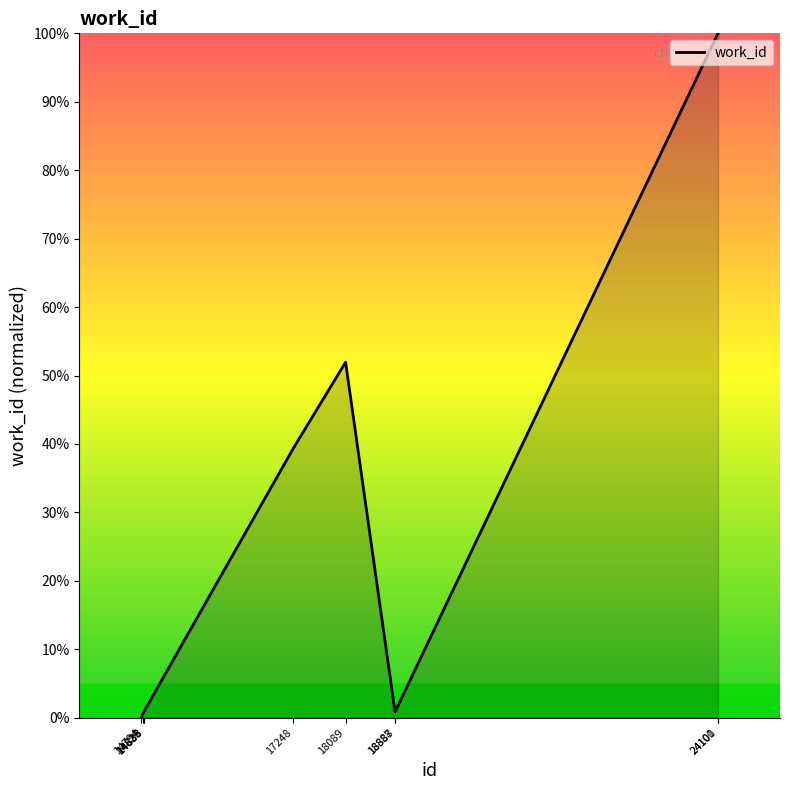

What is the difference between the maximum and minimum values?

100.0